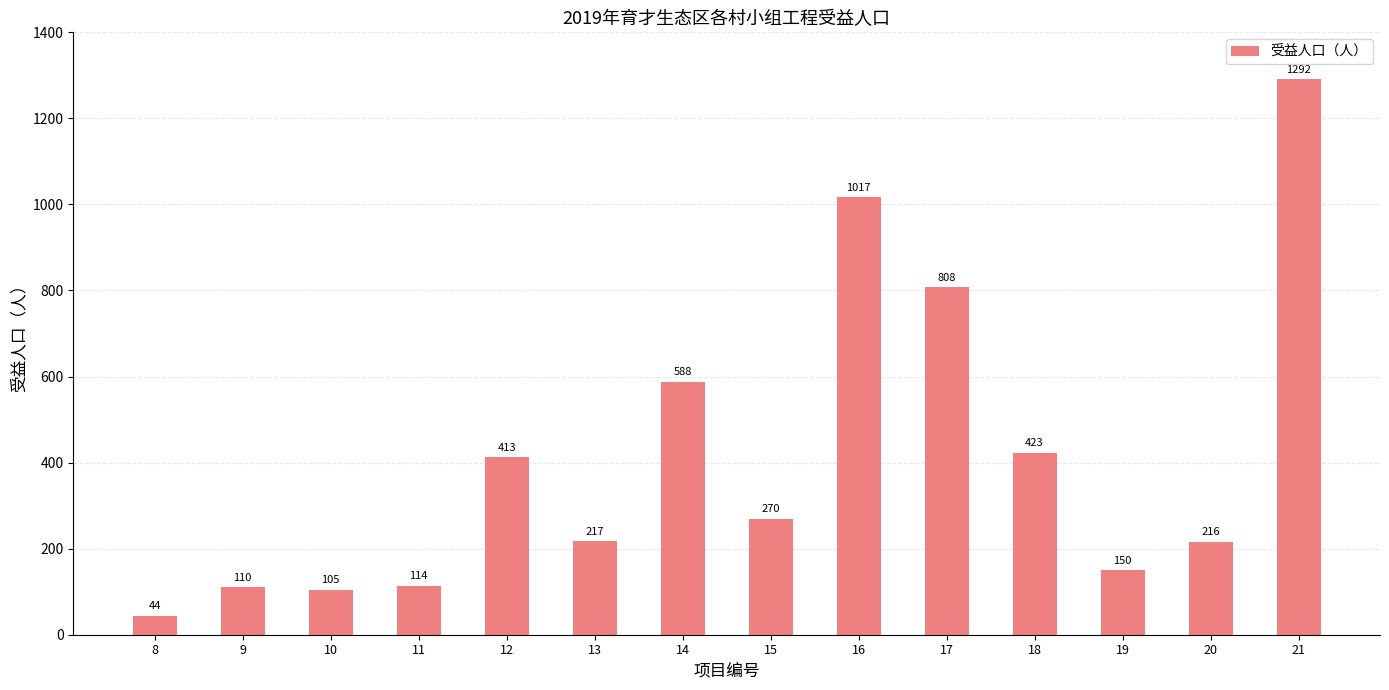

How many values are below 270?

7